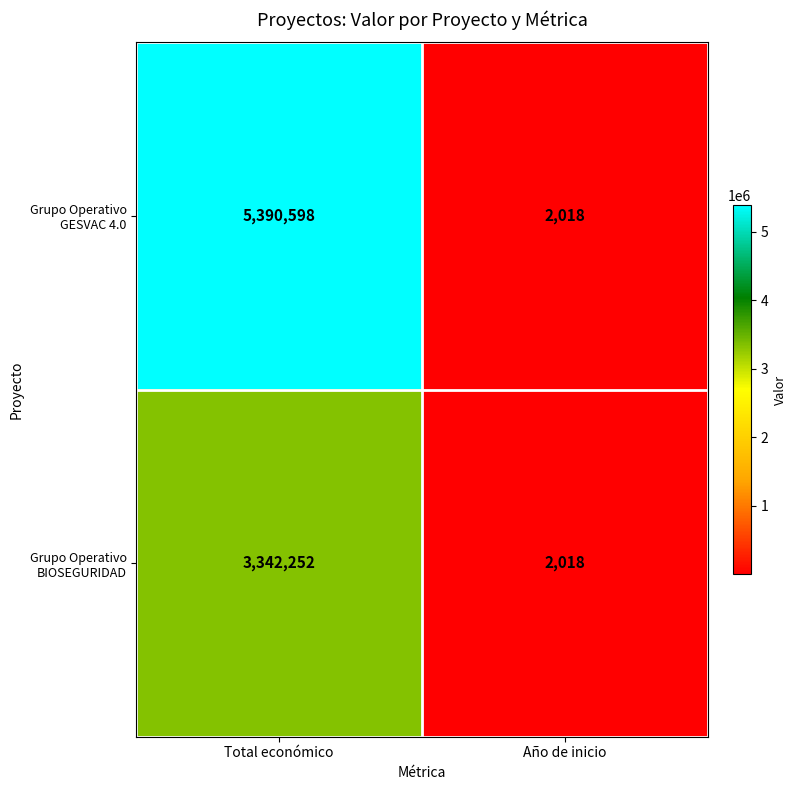

What is the difference between the maximum and minimum values in the Grupo Operativo GESVAC 4.0 series?

5388580